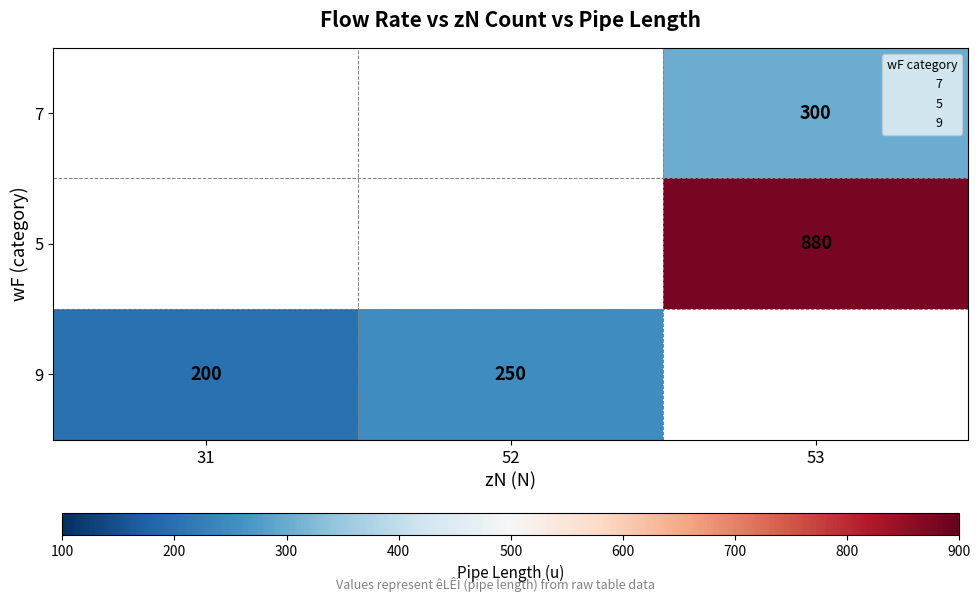

Which series has the largest range (max minus min)?

9